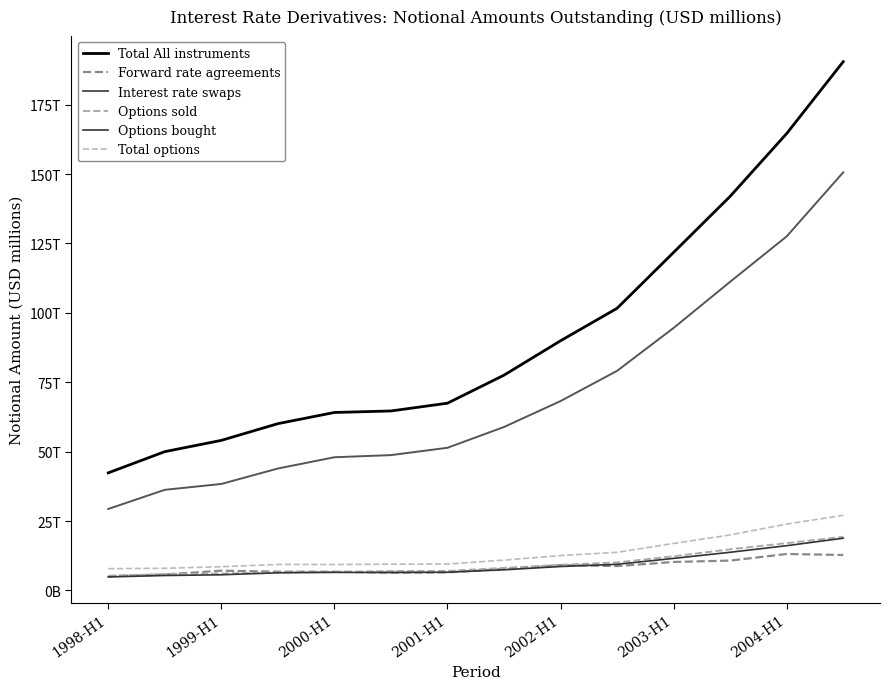

Does the chart display data point markers on the line(s)?

No